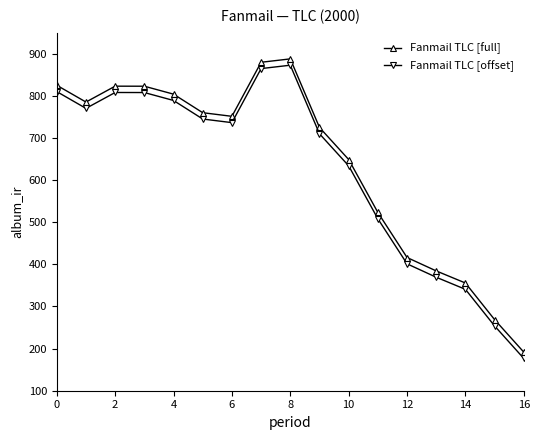

What are all the series names shown in the legend?

Fanmail TLC [full], Fanmail TLC [offset]